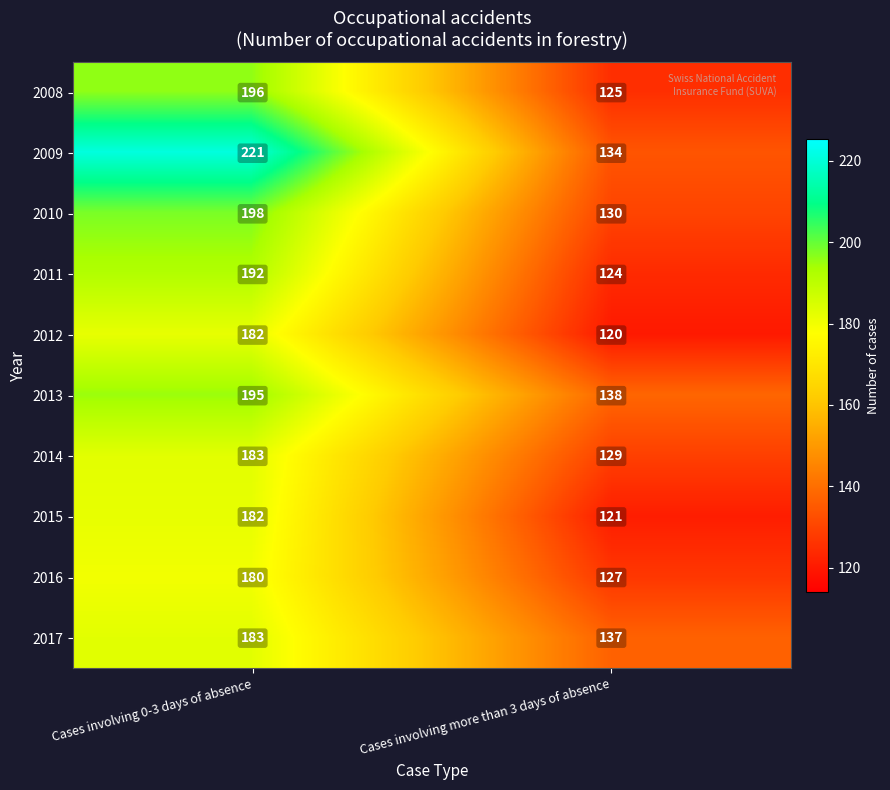

True or false: 2014 has a value of 291 at Cases involving 0-3 days of absence.

False